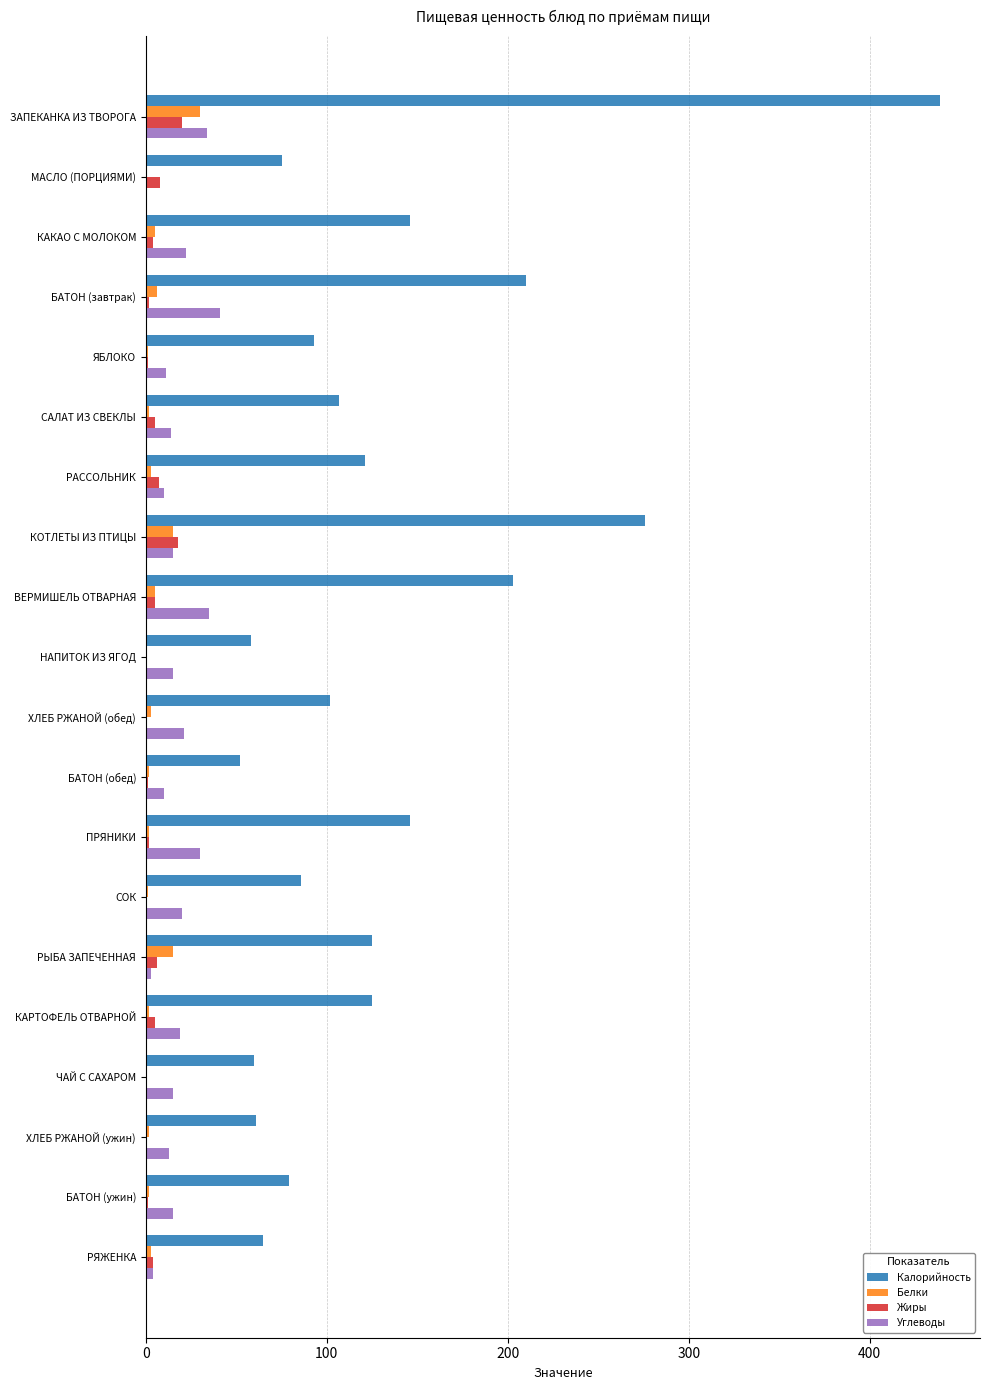

What is the maximum value shown in the chart?

439